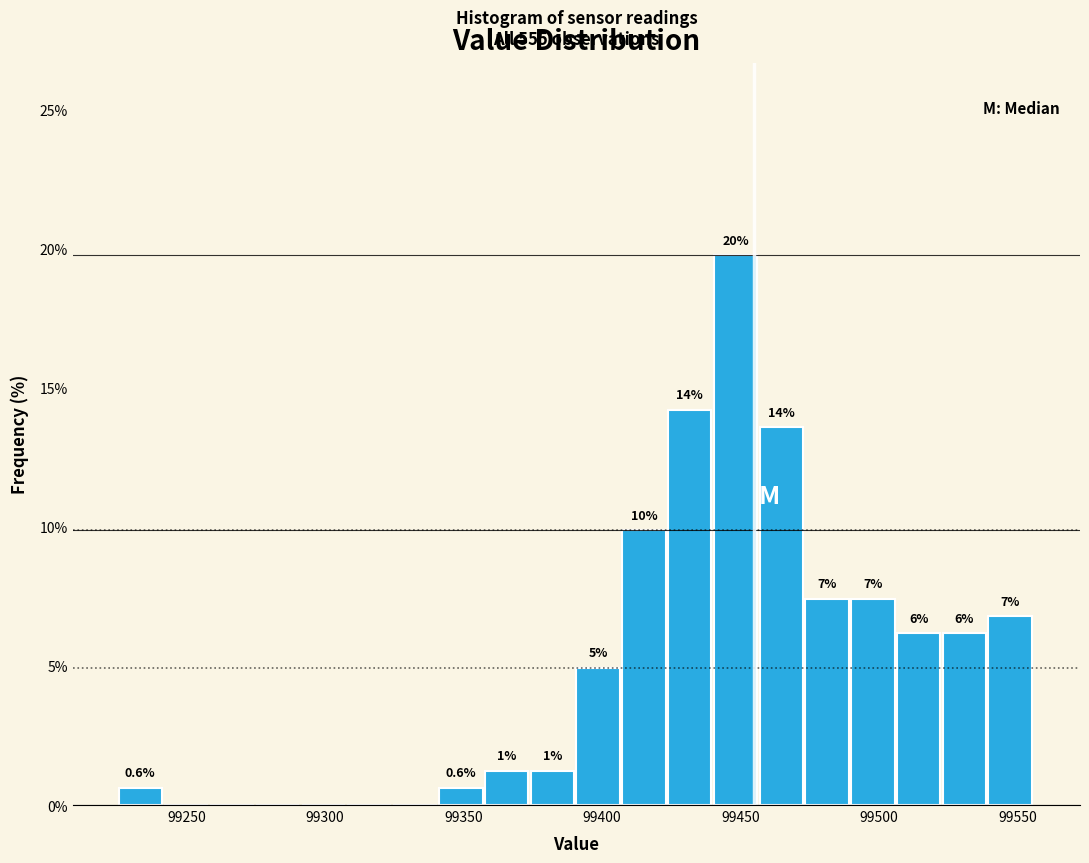

Read against the x-axis, roughly where is the centre of the tallest bar?

99450